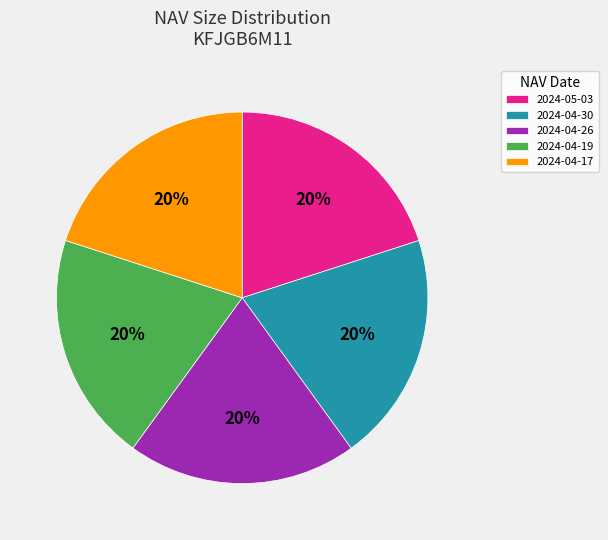

To the nearest percent, what is the average slice percentage?

20%